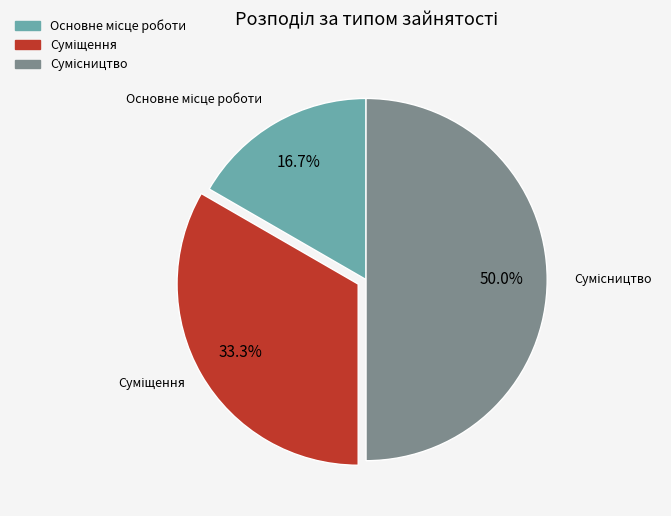

What is the smallest slice in the pie chart?

Основне місце роботи